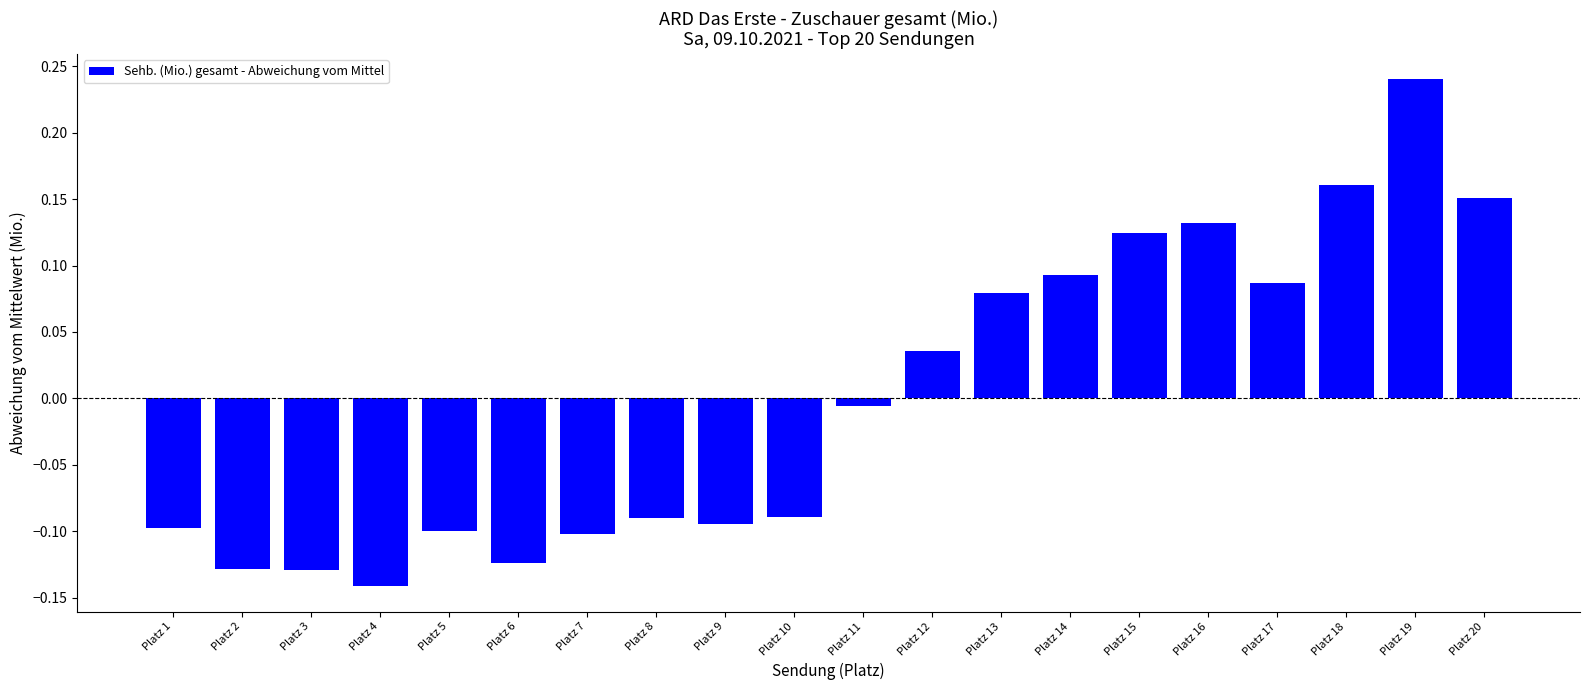

At which label does the data first exceed 0?

Platz 12